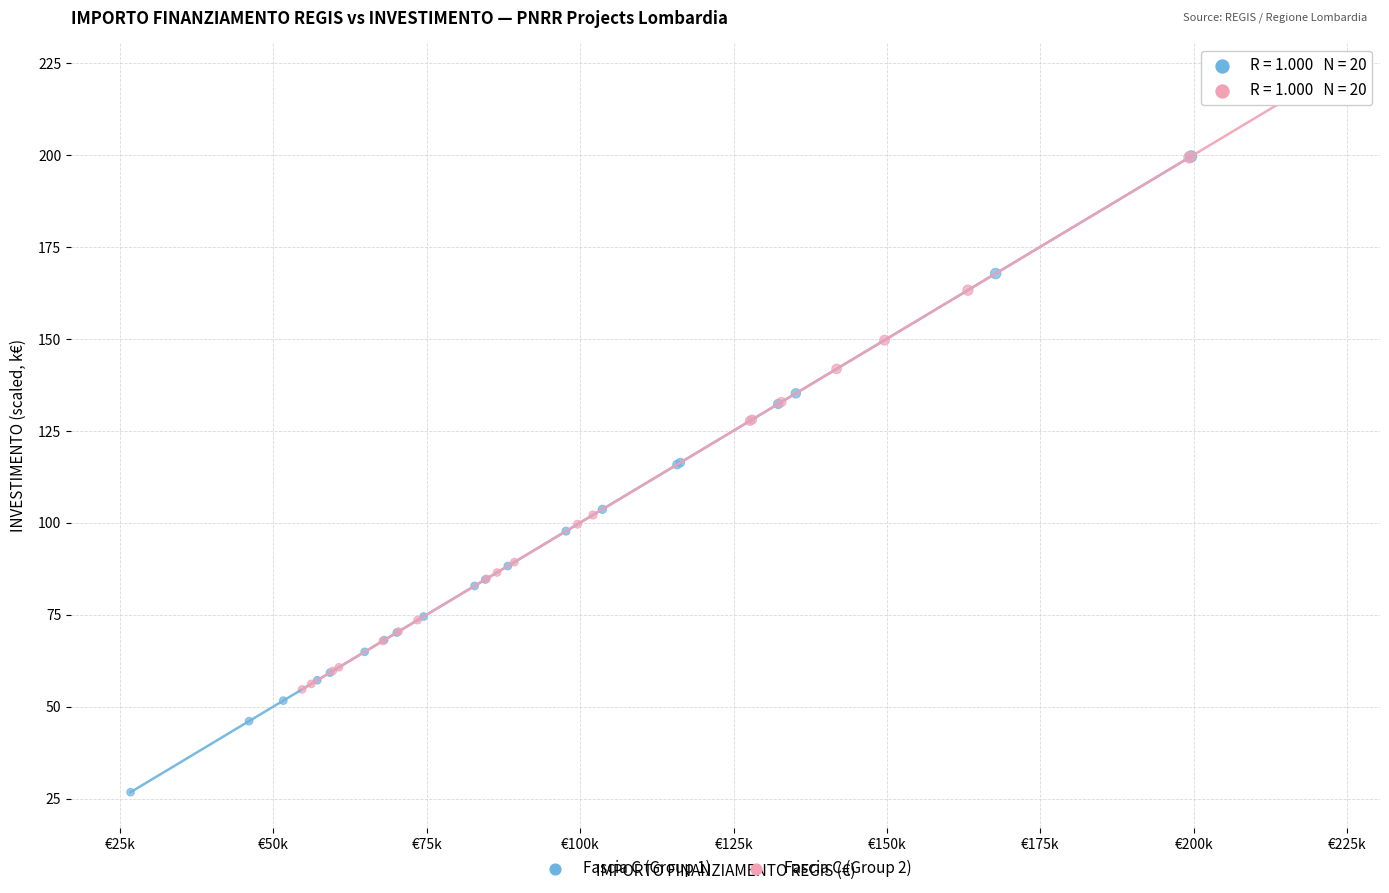

Which series reaches the maximum Y coordinate?

Fascia C (Group 2)